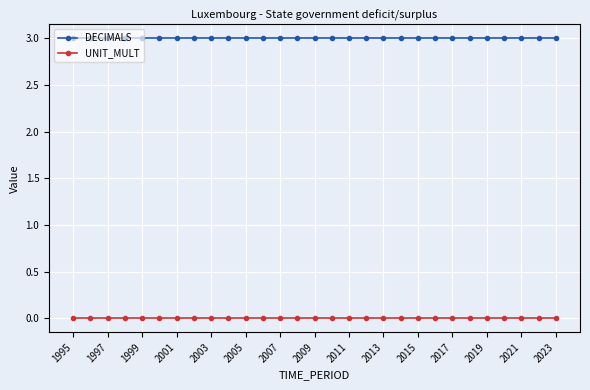

Rank the series by their average value, from lowest to highest.

UNIT_MULT, DECIMALS